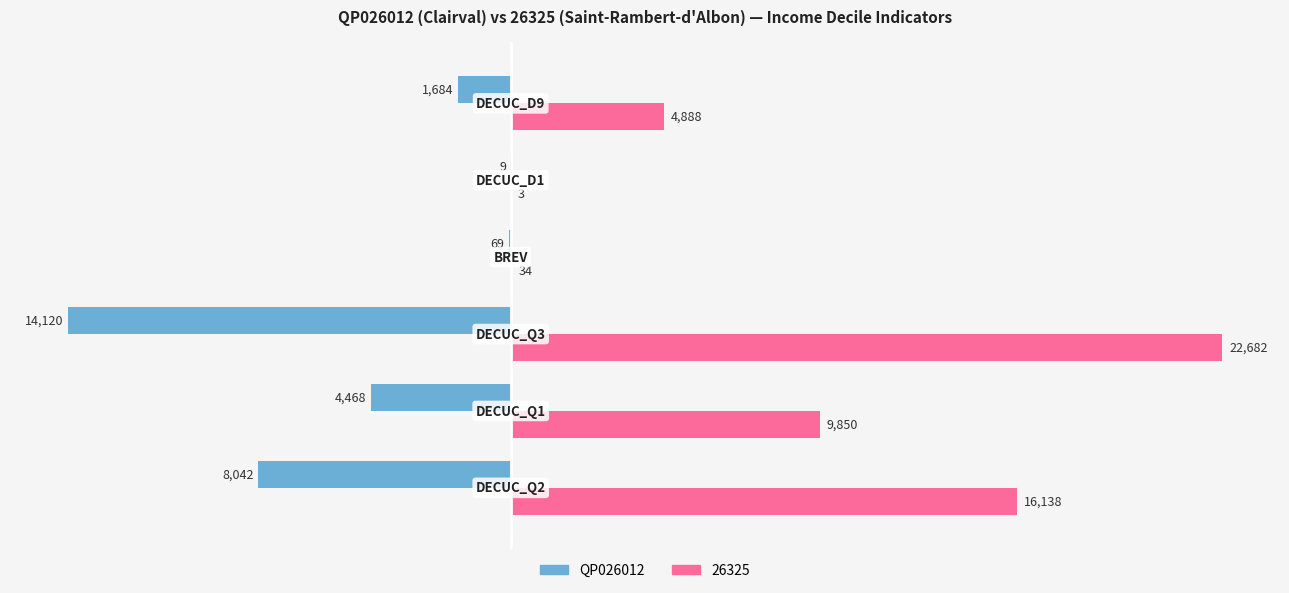

What is the maximum value for 26325?

22682